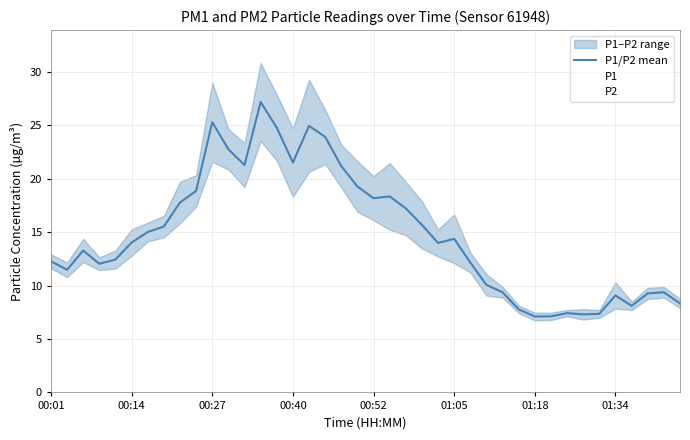

Where is the first local maximum for P1?

00:27